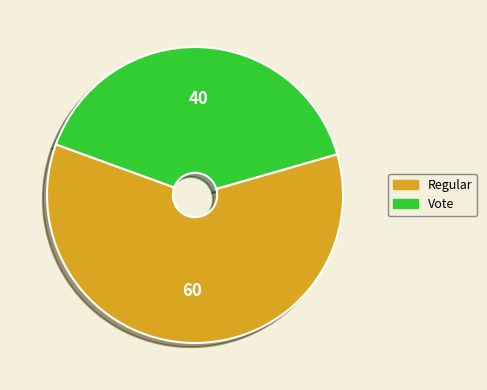

Approximately how many times larger is the value at Vote compared to Regular?

0.7